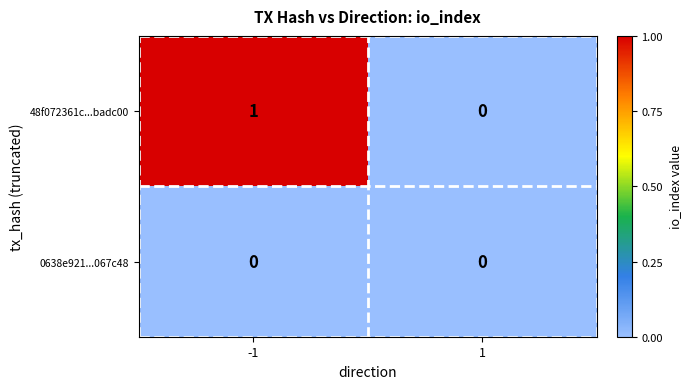

Reading left to right, transcribe all the data shown in this chart.

48f072361c...badc00: 1	0
0638e921...067c48: 0	0